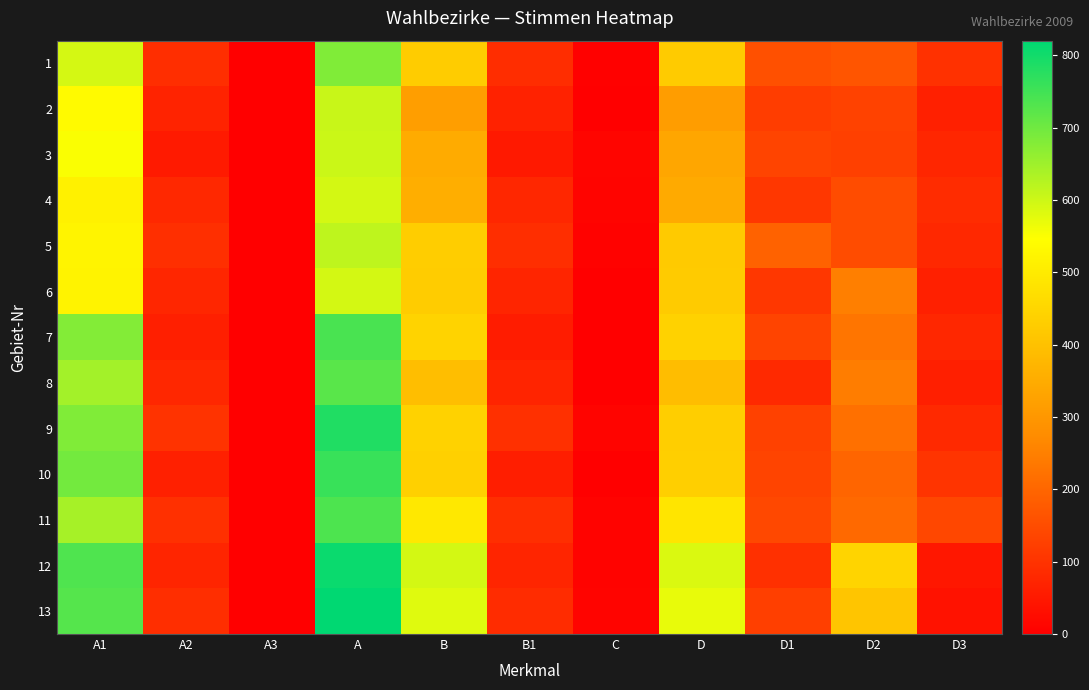

Which series has the largest range (max minus min)?

13